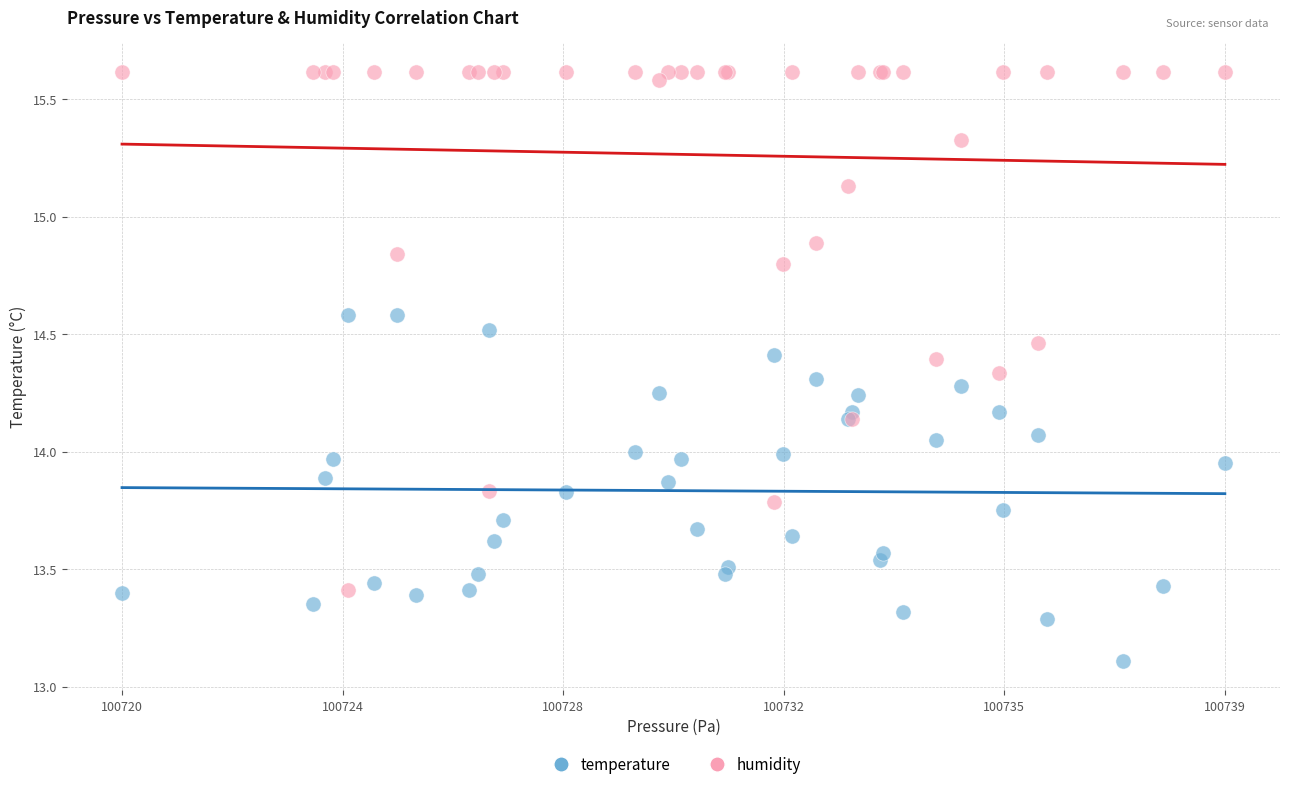

In the temperature series, what Y value is closest to 13?

13.1